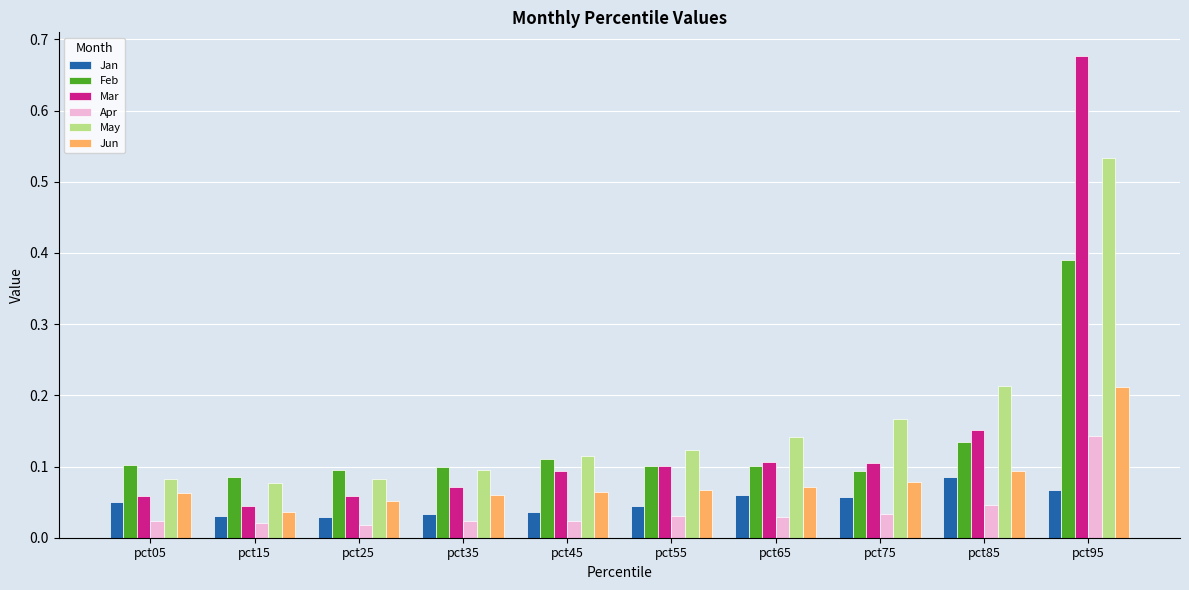

At pct85, list the series in order from smallest to largest.

Apr, Jan, Jun, Feb, Mar, May